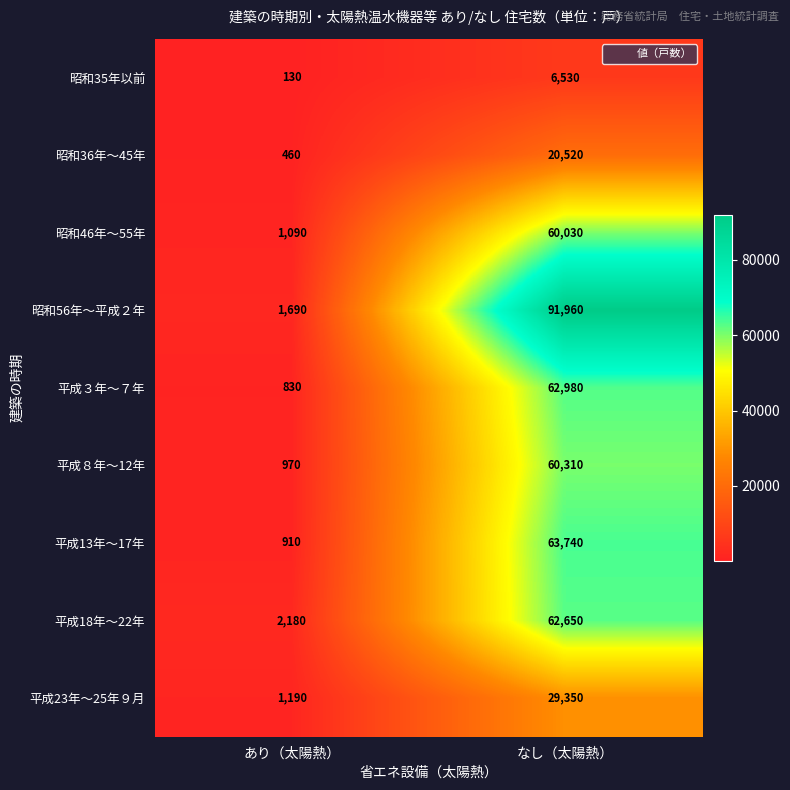

What is the spread (max minus min) of values at なし（太陽熱）?

85430